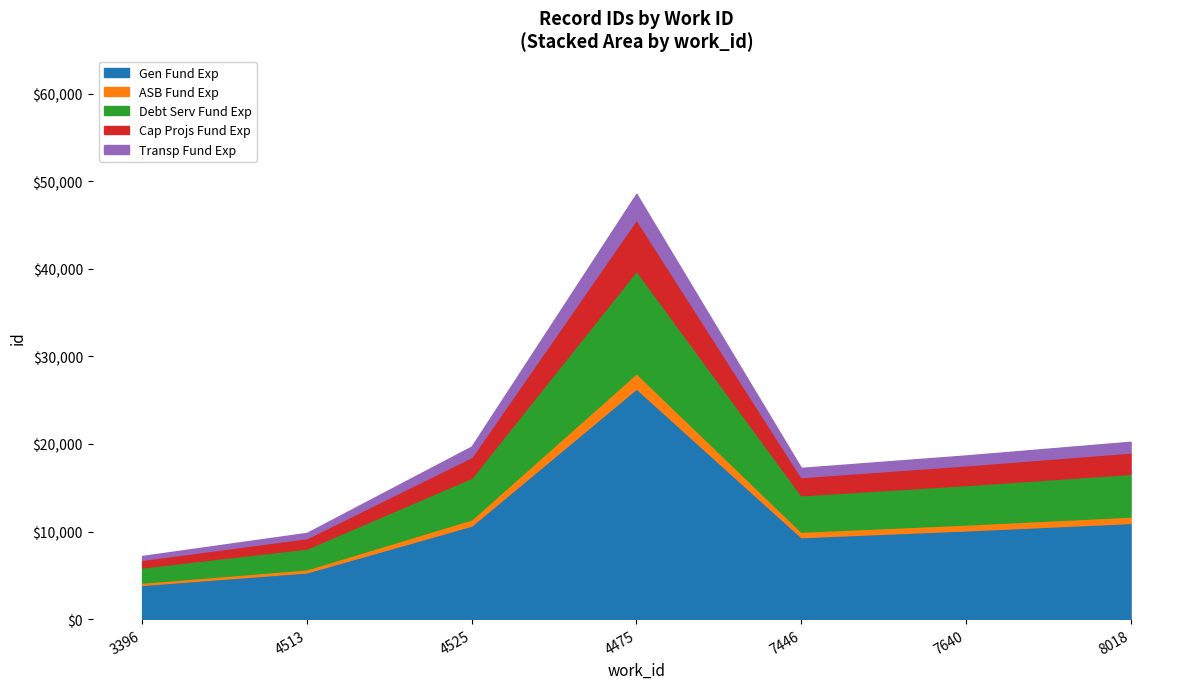

At which label does Gen Fund Exp reach its peak?

4475